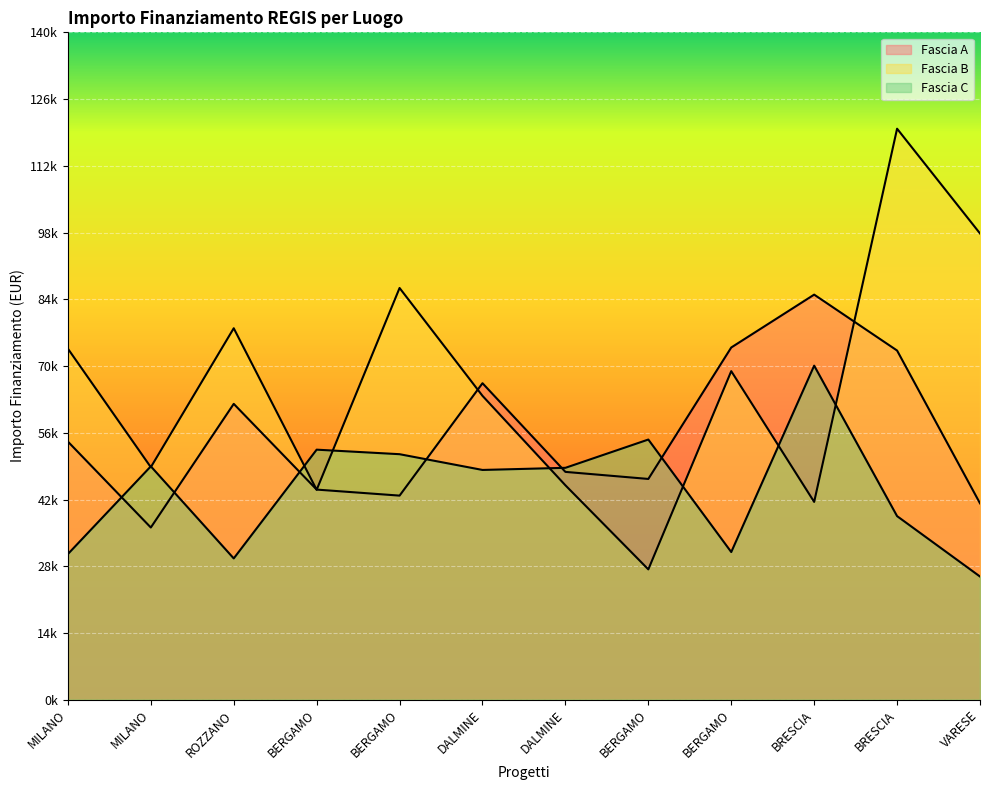

Is the value of Fascia B at BRESCIA greater than the value of Fascia A at BRESCIA?

No